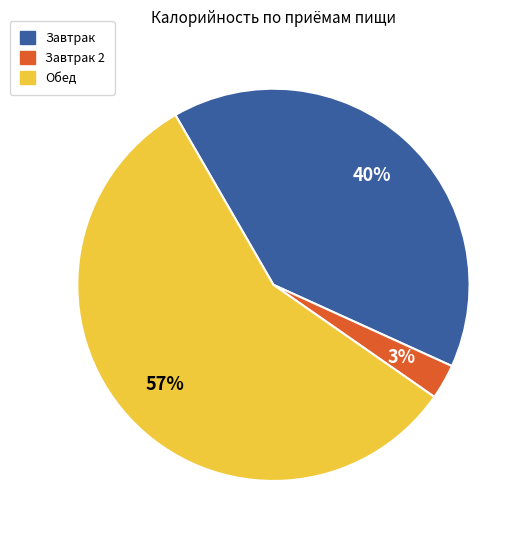

How many segments does this pie chart have?

3